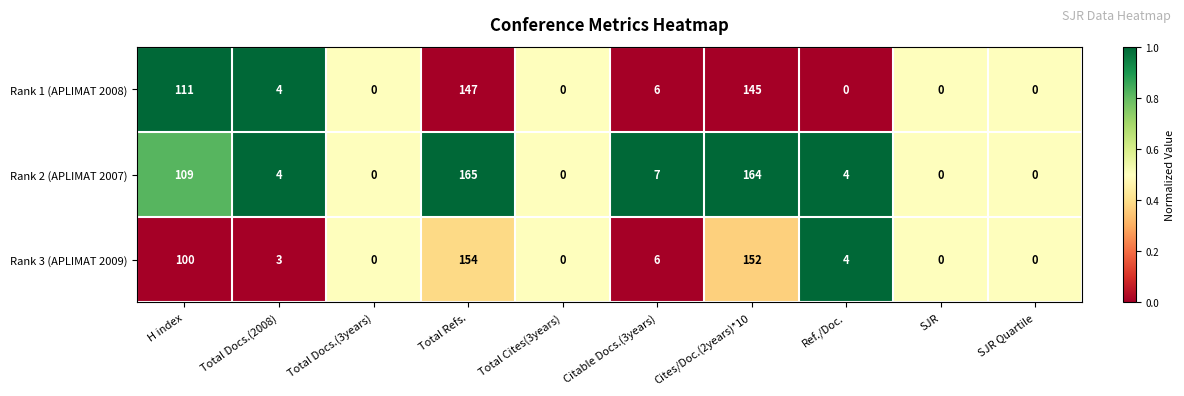

What is the spread (max minus min) of values at Cites/Doc.(2years)*10?

19